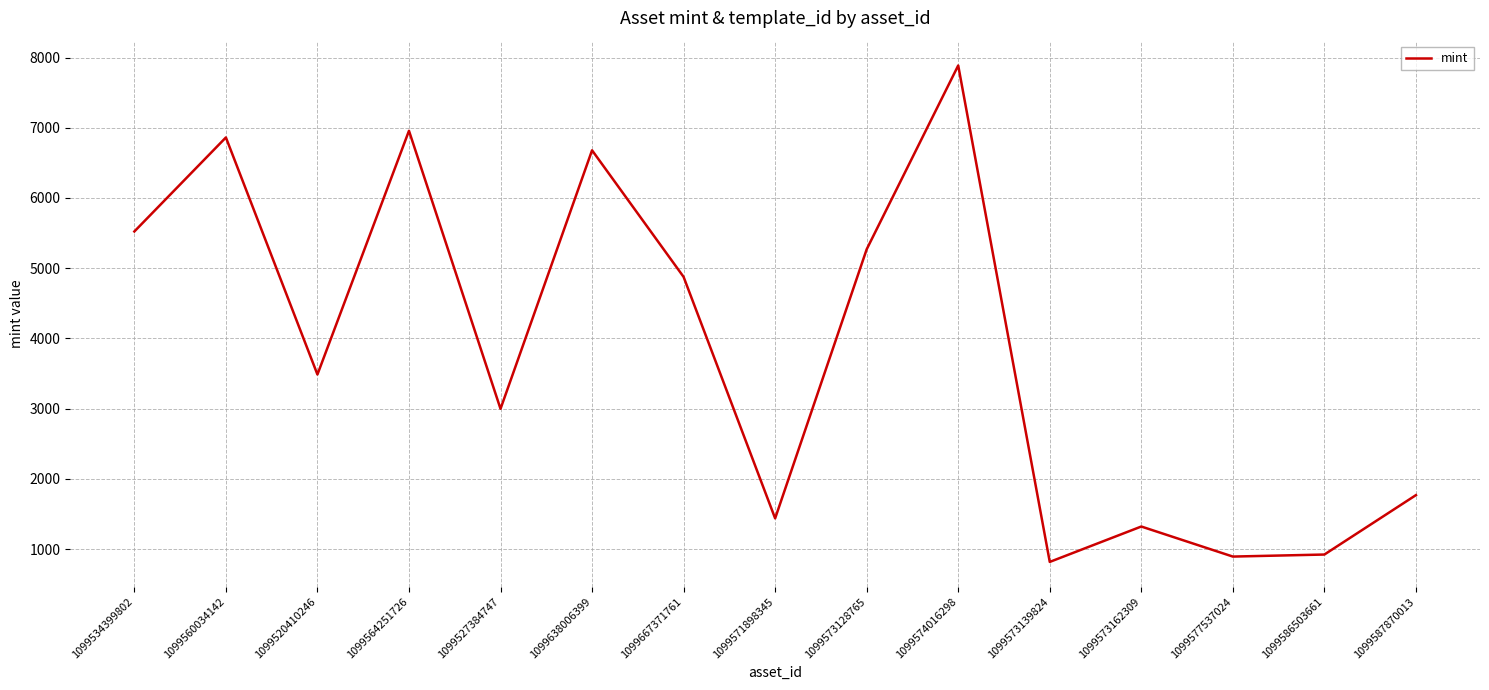

True or false: the data shows 8660 at 1099573128765.

False